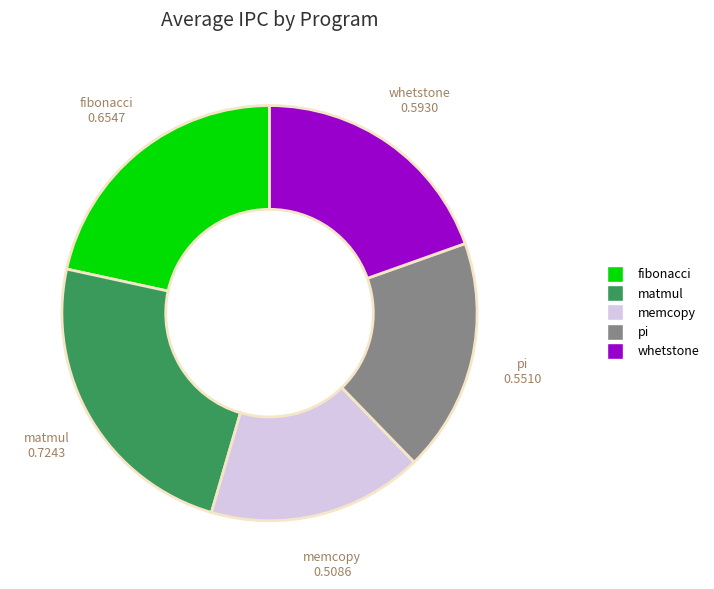

Which slice is the largest?

matmul